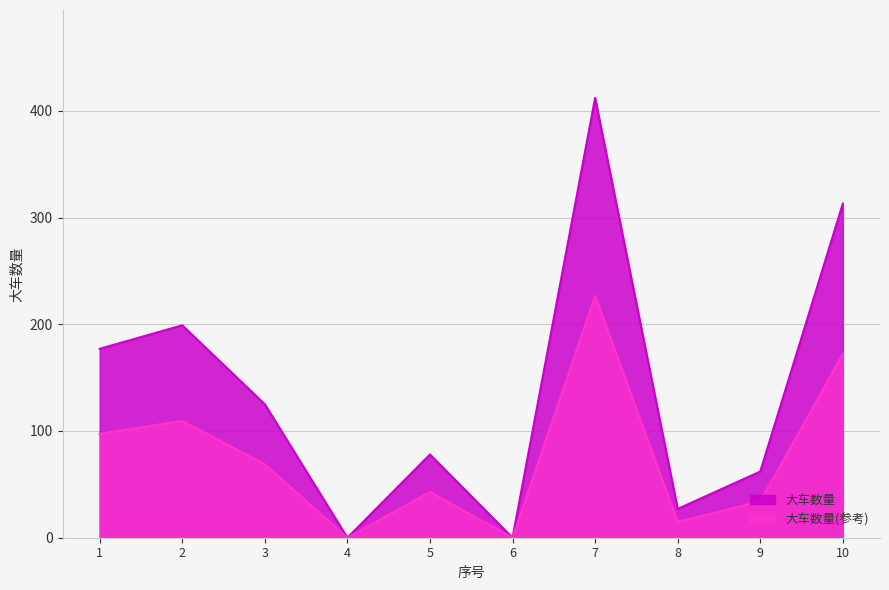

What is the value of the 2nd point from the left?

199